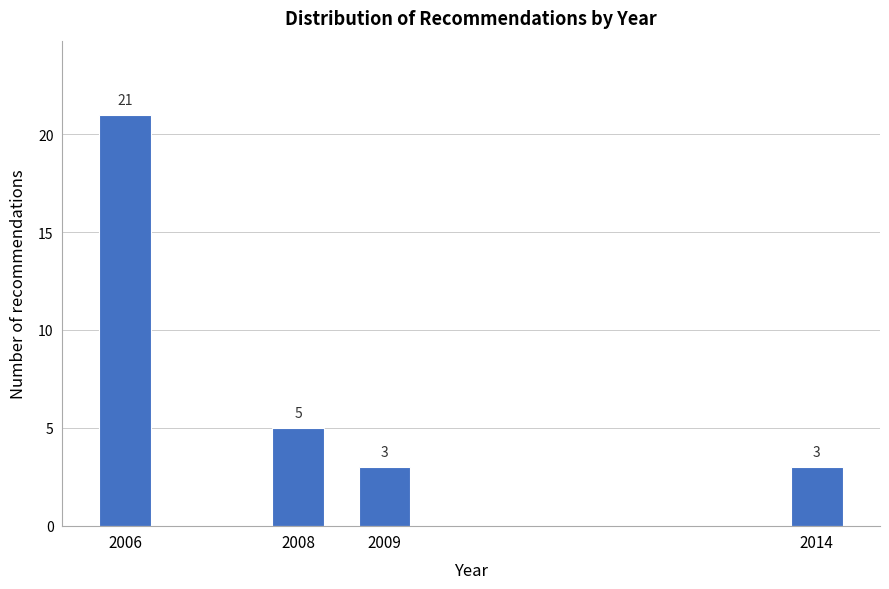

Reading right to left, transcribe all the data shown in this chart.

3	3	5	21